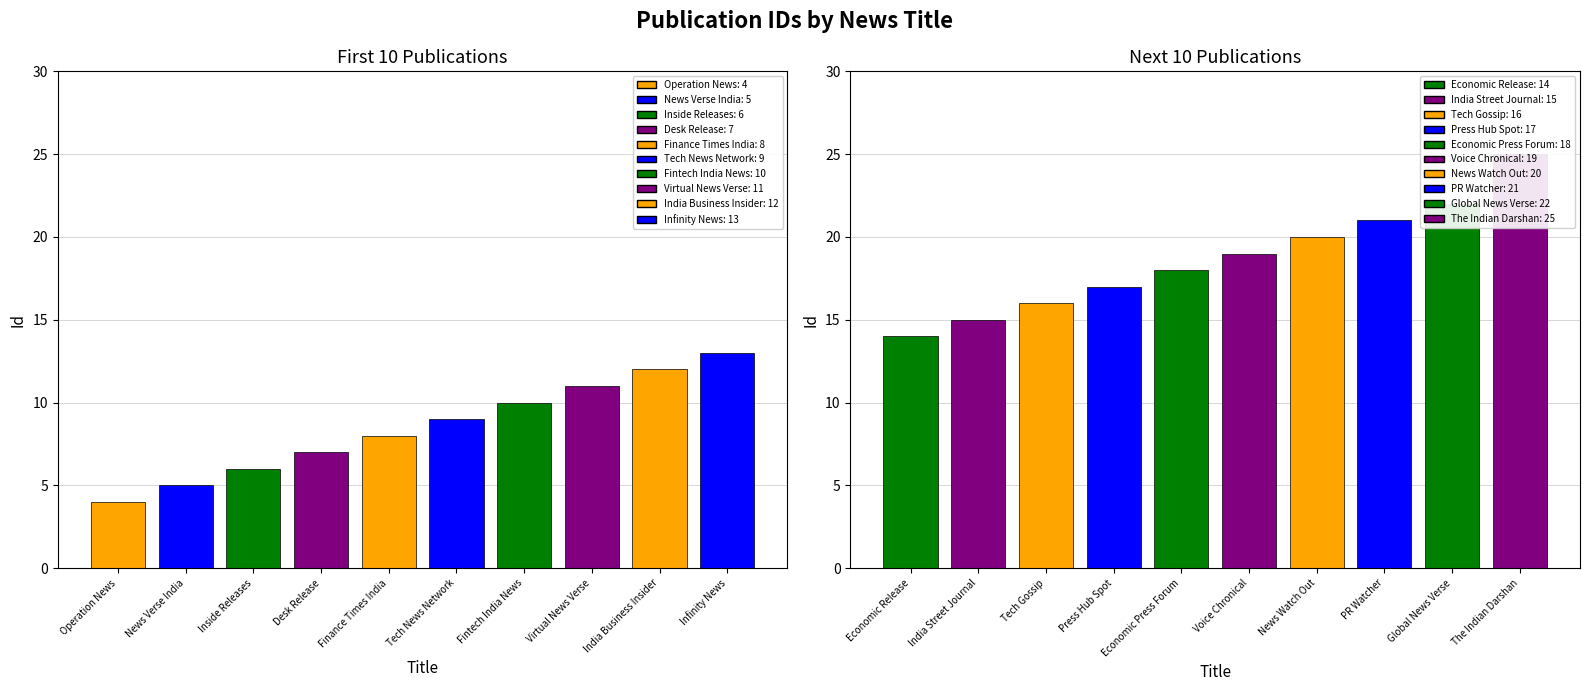

What is the value of the 10th bar from the left?

13